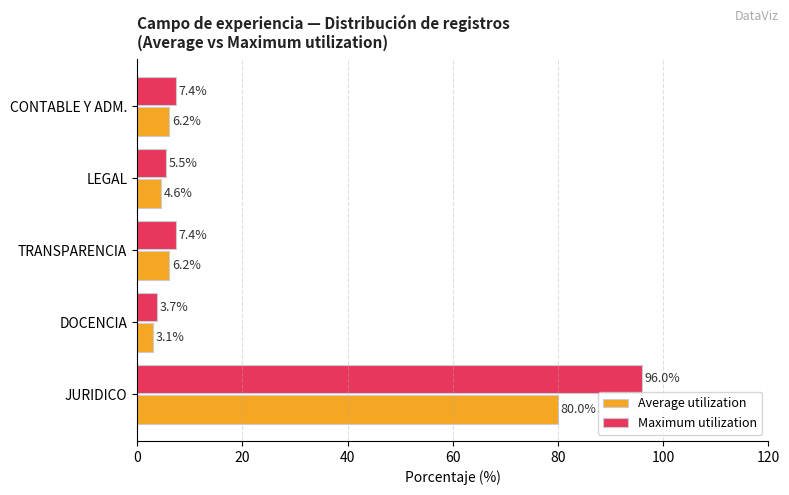

The value of Maximum utilization at LEGAL is 5.5. True or false?

True